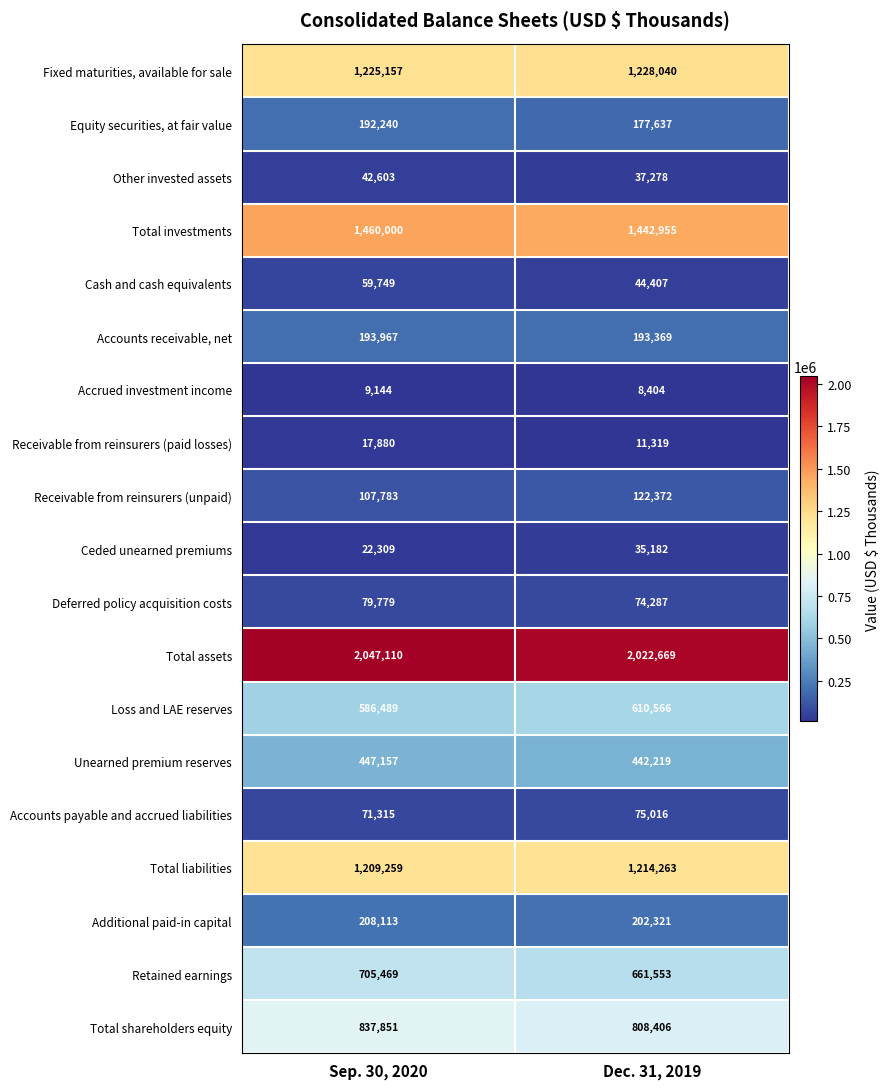

What is the average value of the Accrued investment income series?

8774